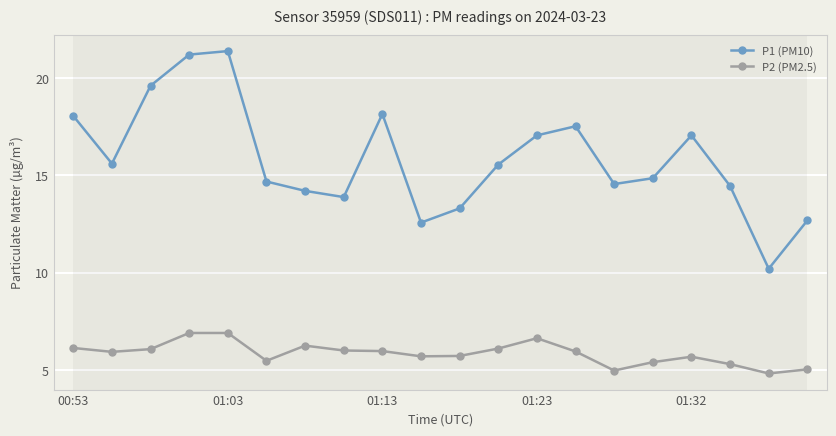

What is the difference between the maximum and minimum values in the P1 (PM10) series?

11.2